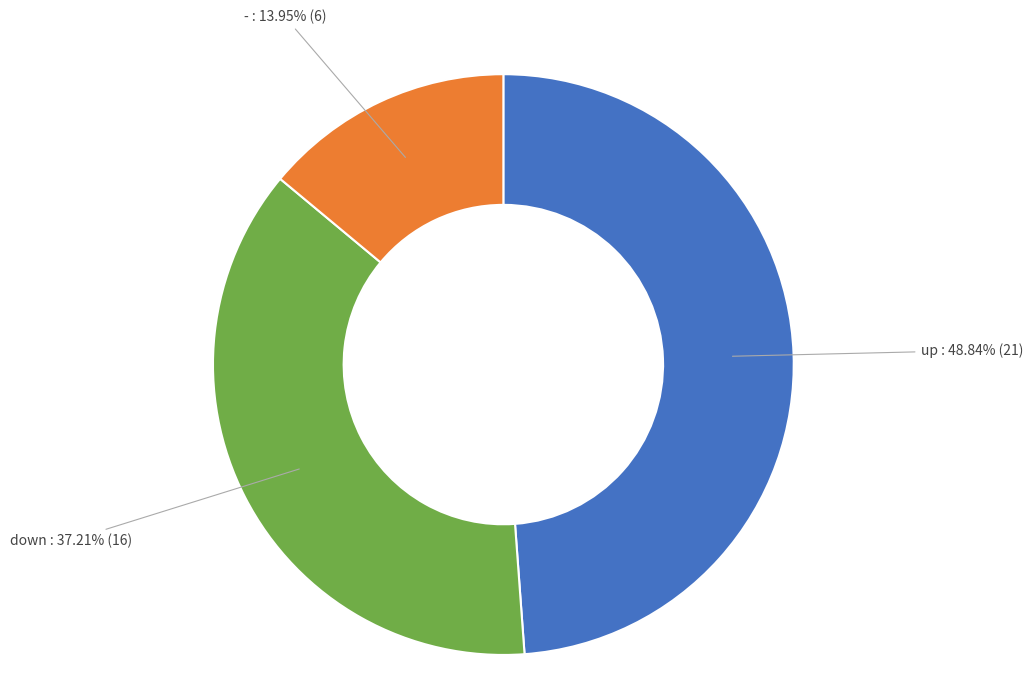

Is it true that - is 14% of the pie?

True